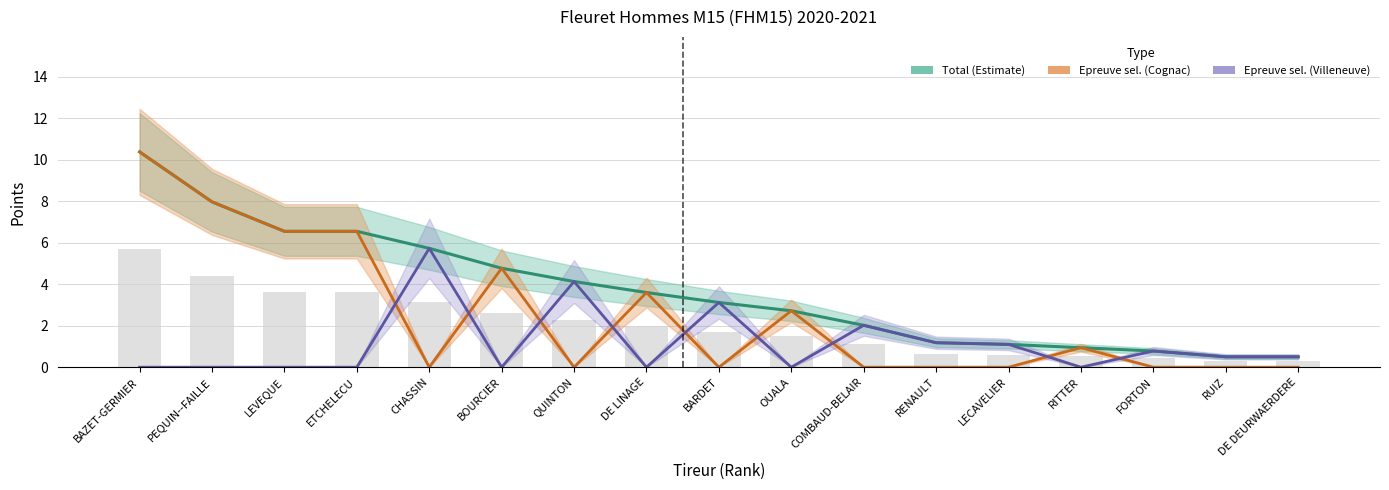

Read the Epreuve sel. (Villeneuve) value at LECAVELIER.

1.1